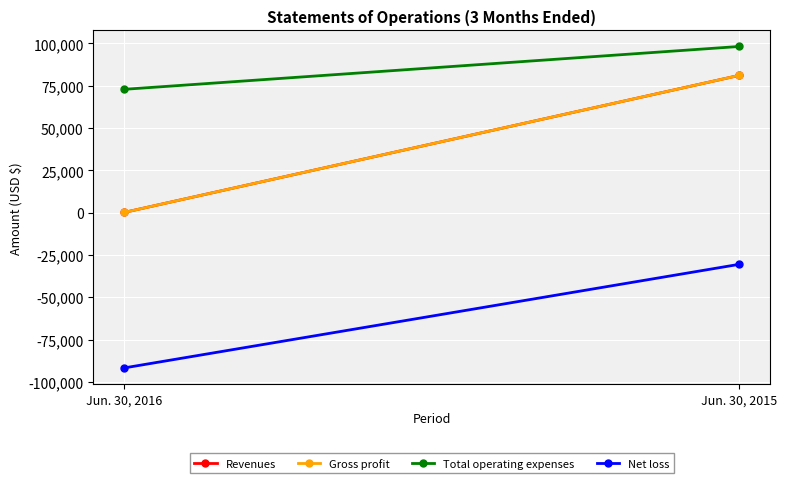

What is the maximum value shown in the chart?

98145